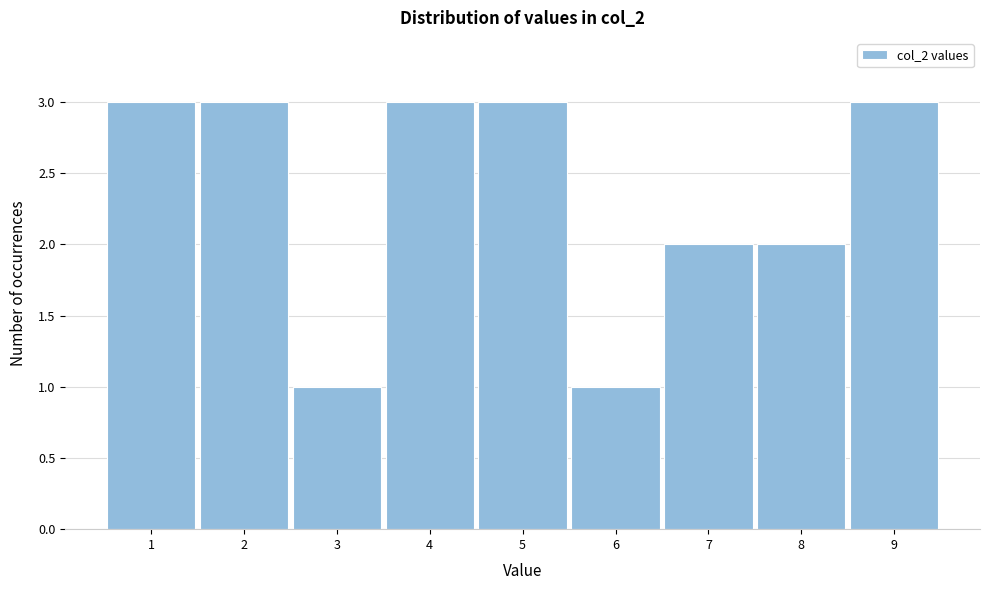

Reading left to right, extract all data points from this chart.

3	3	1	3	3	1	2	2	3